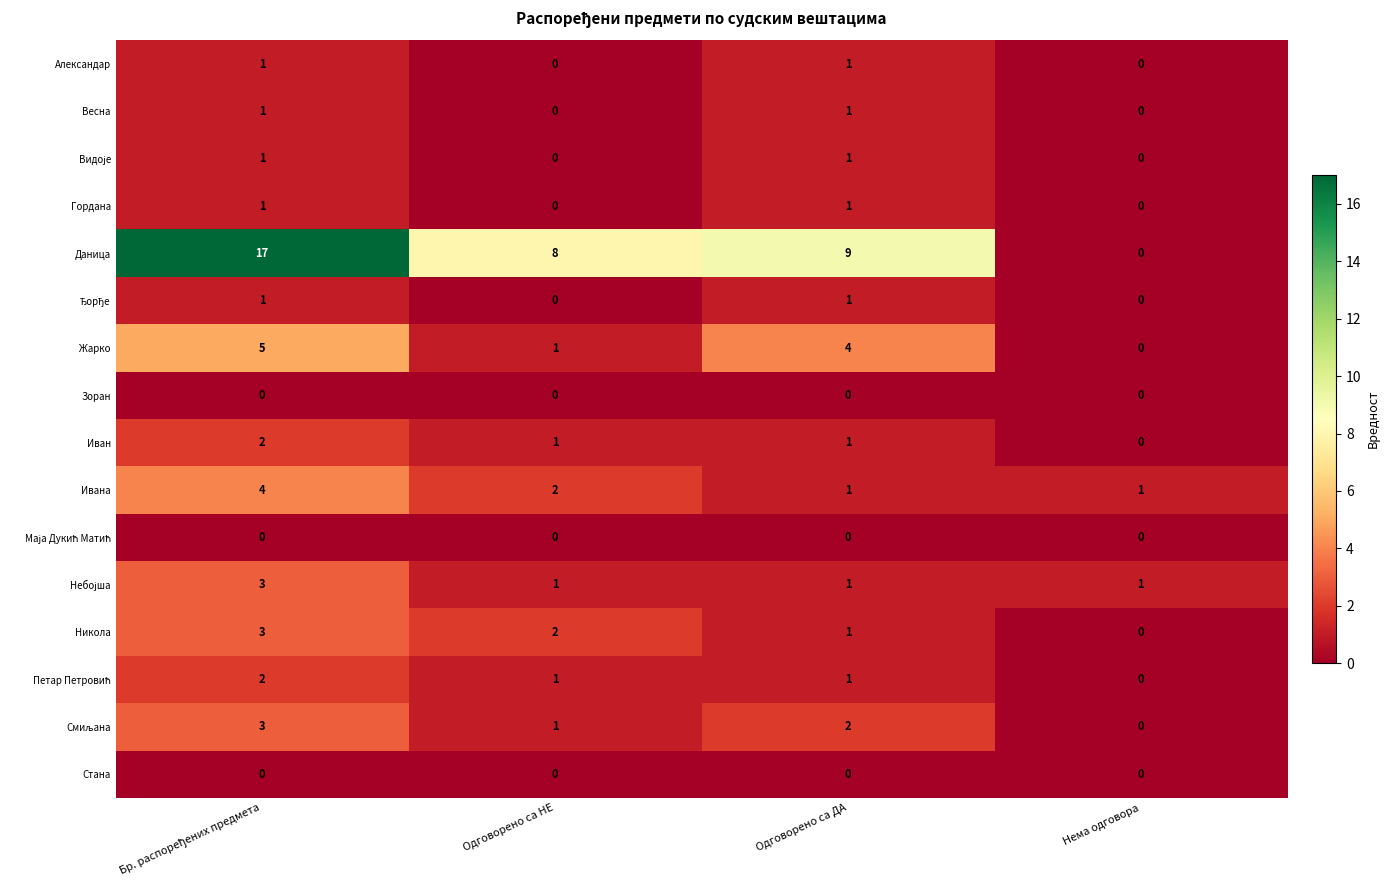

The Александар series shows 0 at Нема одговора. True or false?

True